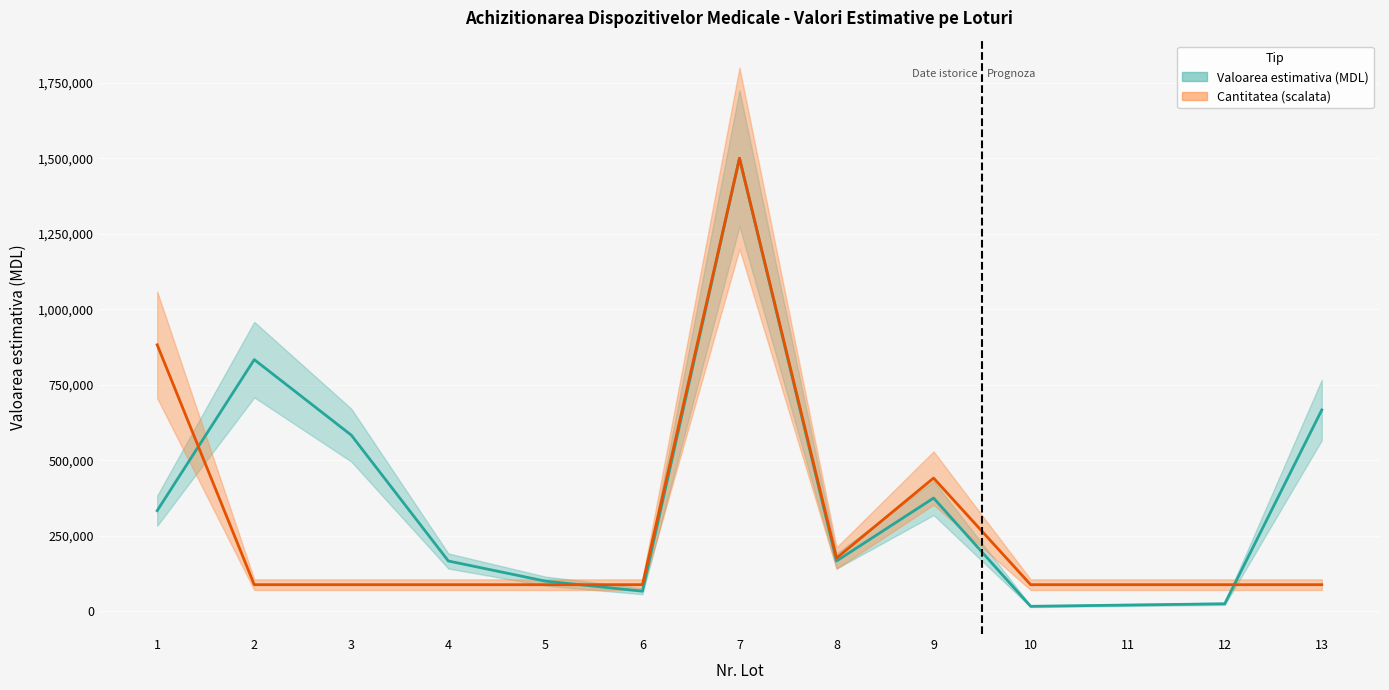

Where is the first local maximum for Cantitatea?

7